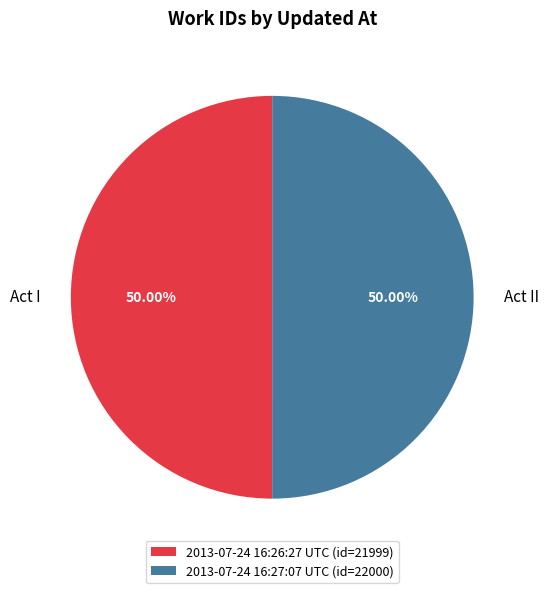

Do 2013-07-24 16:26:27 UTC and 2013-07-24 16:27:07 UTC together represent more than half of the pie?

Yes